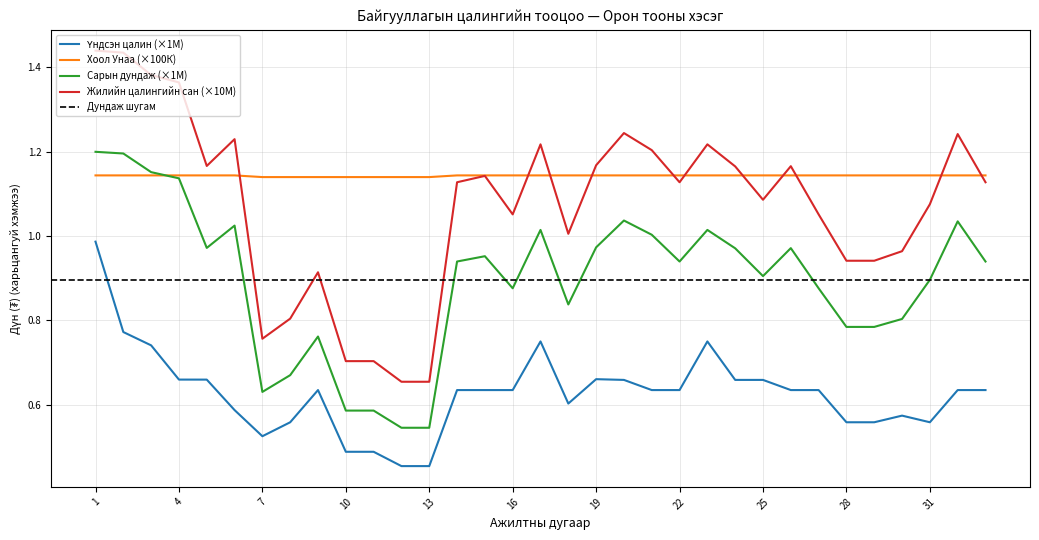

Rank the series at 31 from lowest to highest value.

Үндсэн цалин, Сарын дундаж, Жилийн цалингийн сан, Хоол Унаа